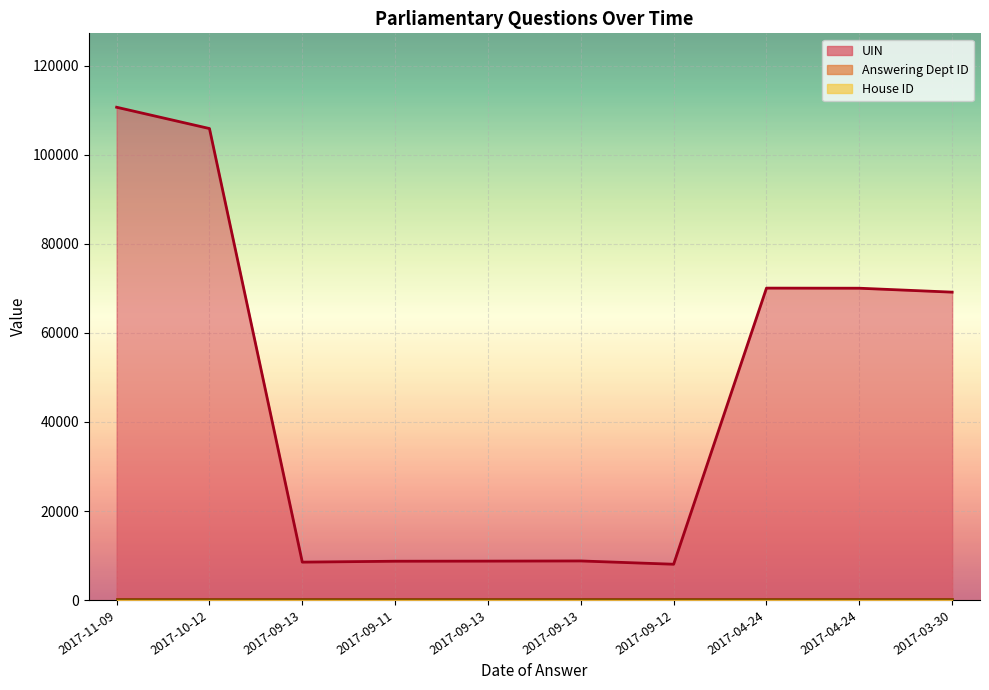

Rank the series at 2017-03-30 from lowest to highest value.

House ID, Answering Dept ID, UIN